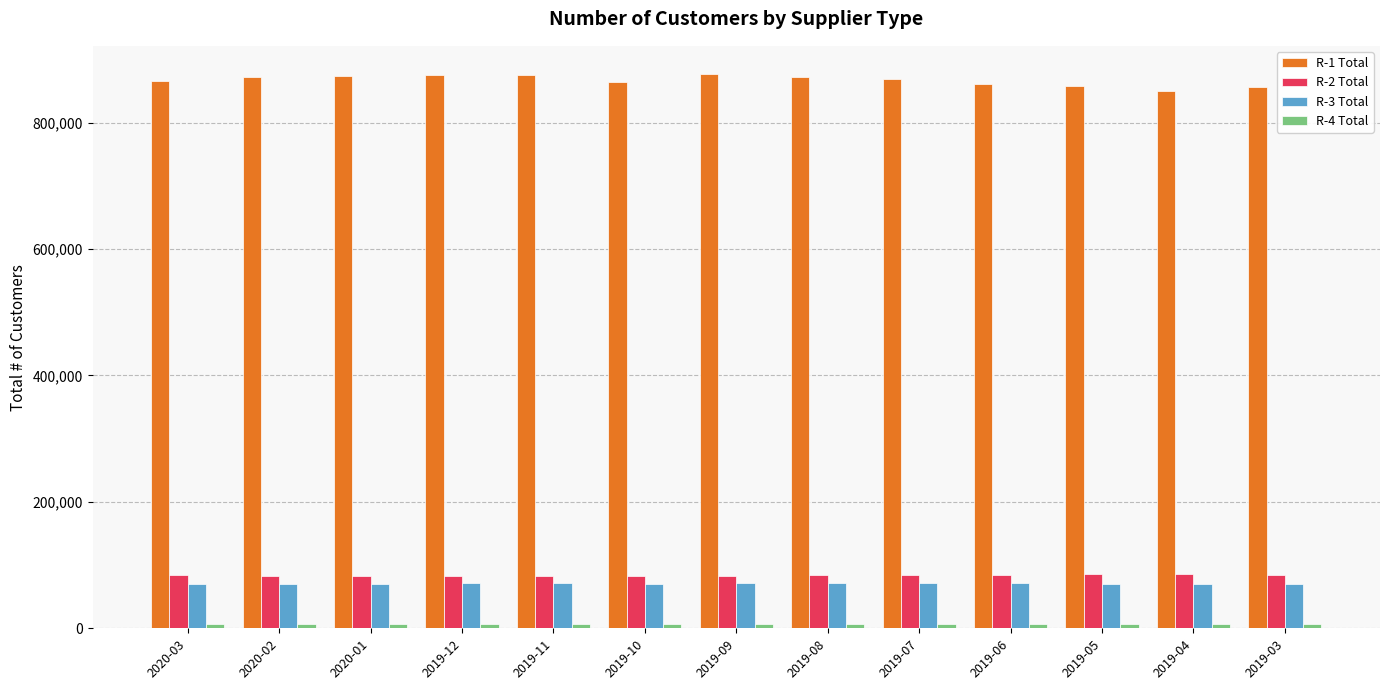

Which series has the largest total across all categories?

R-1 Total